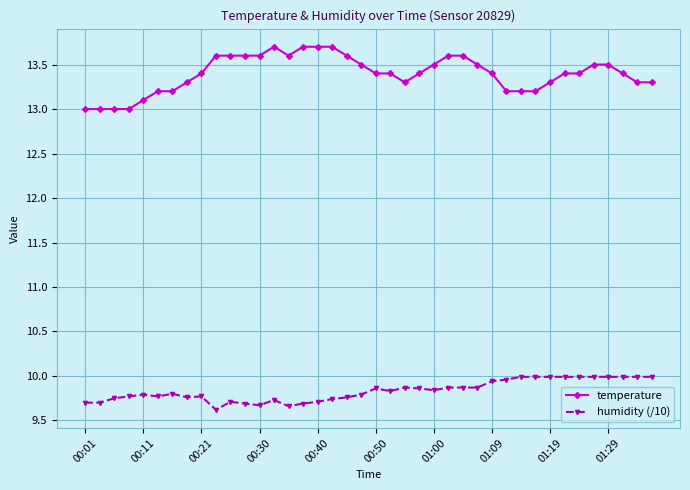

Rank the series by their maximum value, from lowest to highest.

humidity (/10), temperature